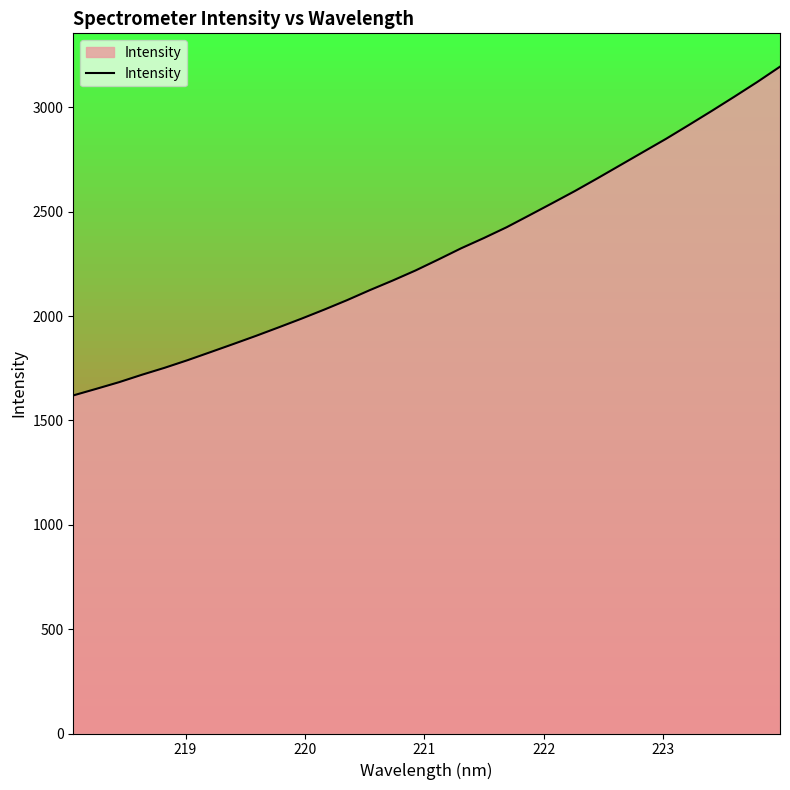

How many lines are shown in the chart?

1